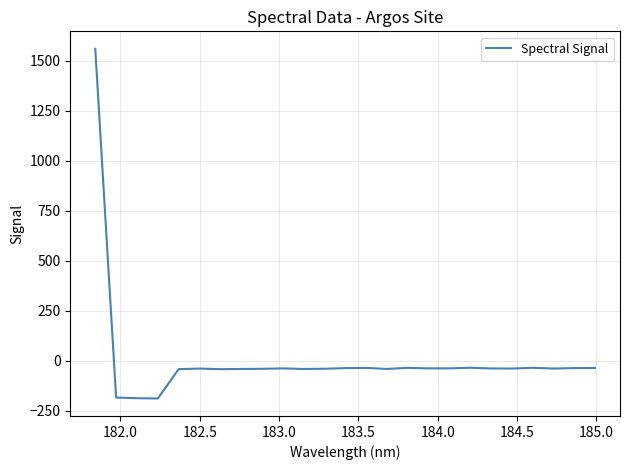

How many values exceed -39?

12